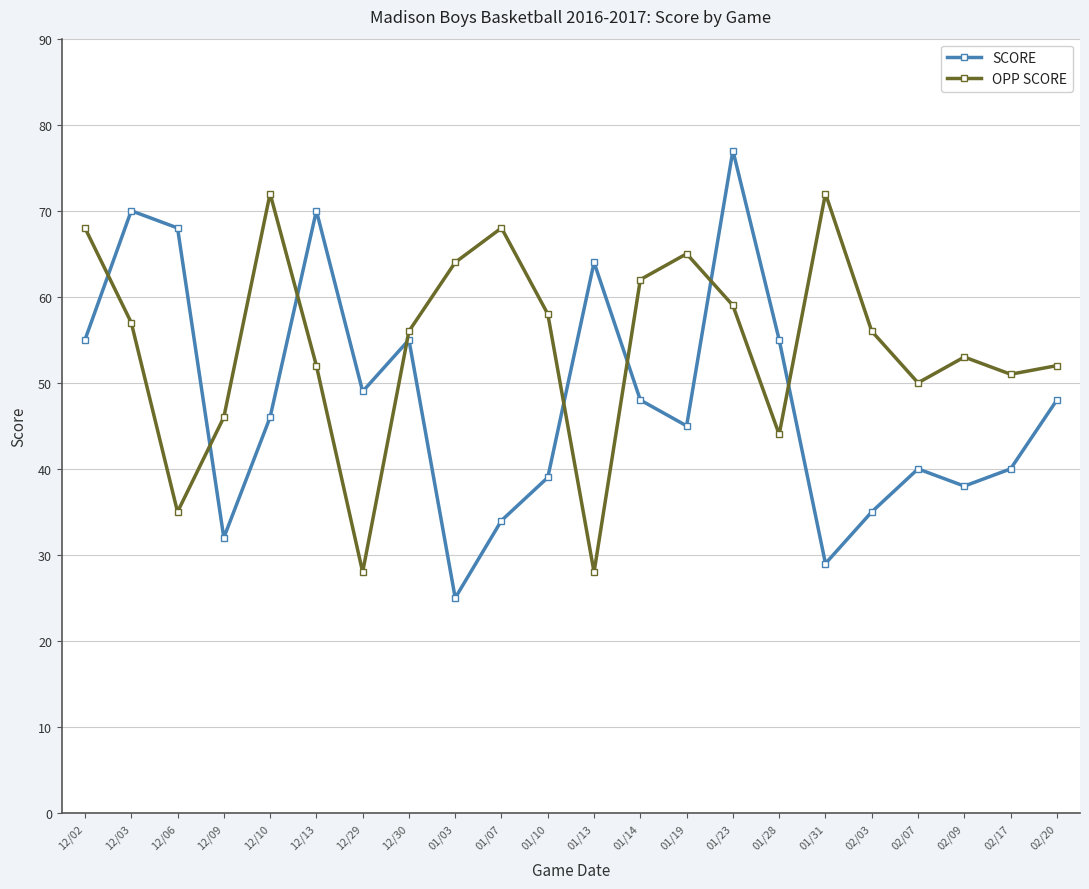

What position from the left is 02/17?

21